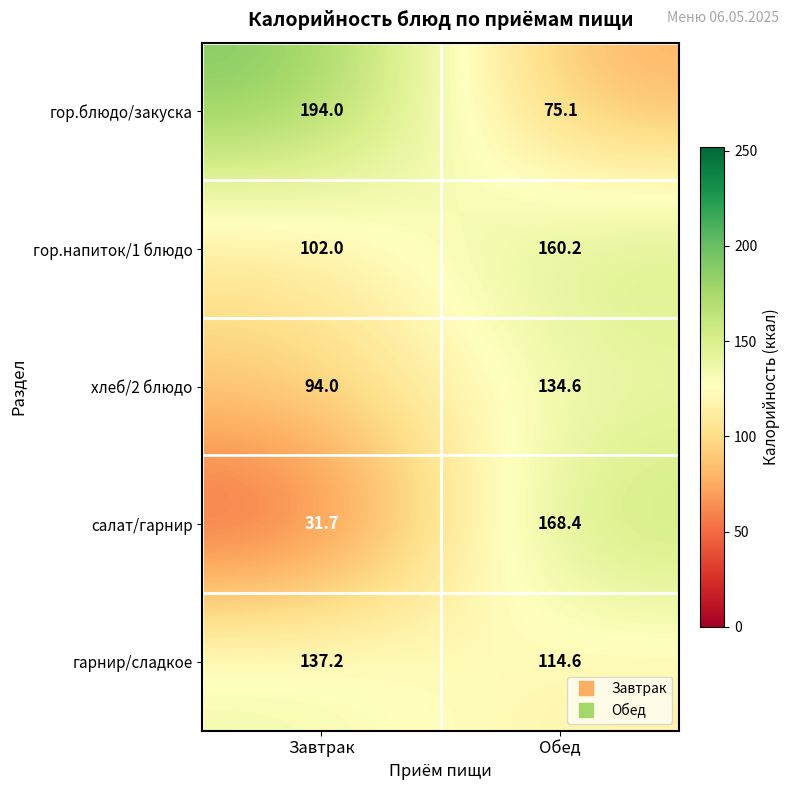

Reading left to right, what are all the values shown in this chart?

гор.блюдо/закуска: Завтрак=194.0	Обед=75.1
гор.напиток/1 блюдо: Завтрак=102.0	Обед=160.2
хлеб/2 блюдо: Завтрак=94.0	Обед=134.6
салат/гарнир: Завтрак=31.7	Обед=168.4
гарнир/сладкое: Завтрак=137.2	Обед=114.6